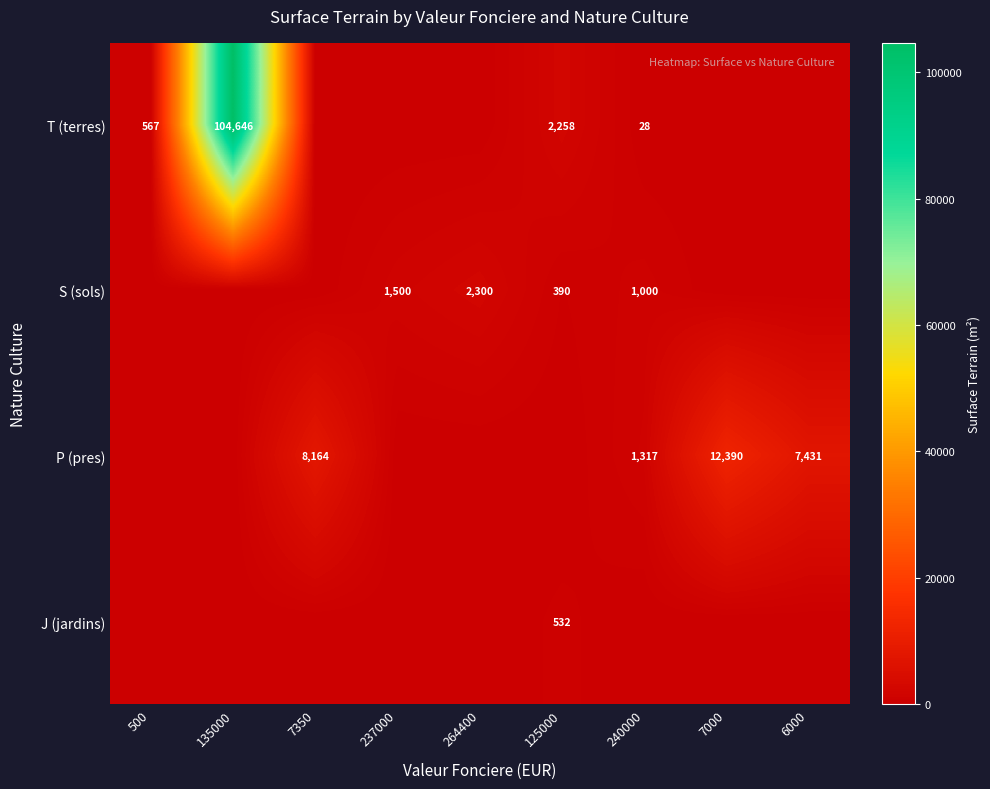

At which category does the chart reach its minimum across all series?

7350